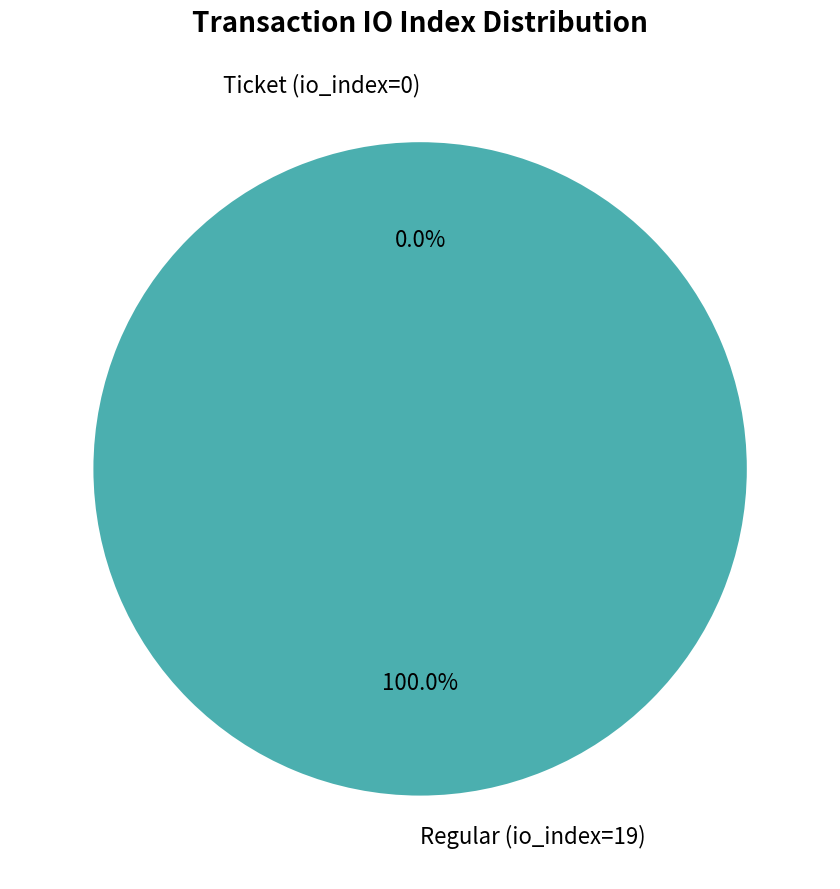

The Ticket (io_index=0) slice represents 0% of the pie. True or false?

True